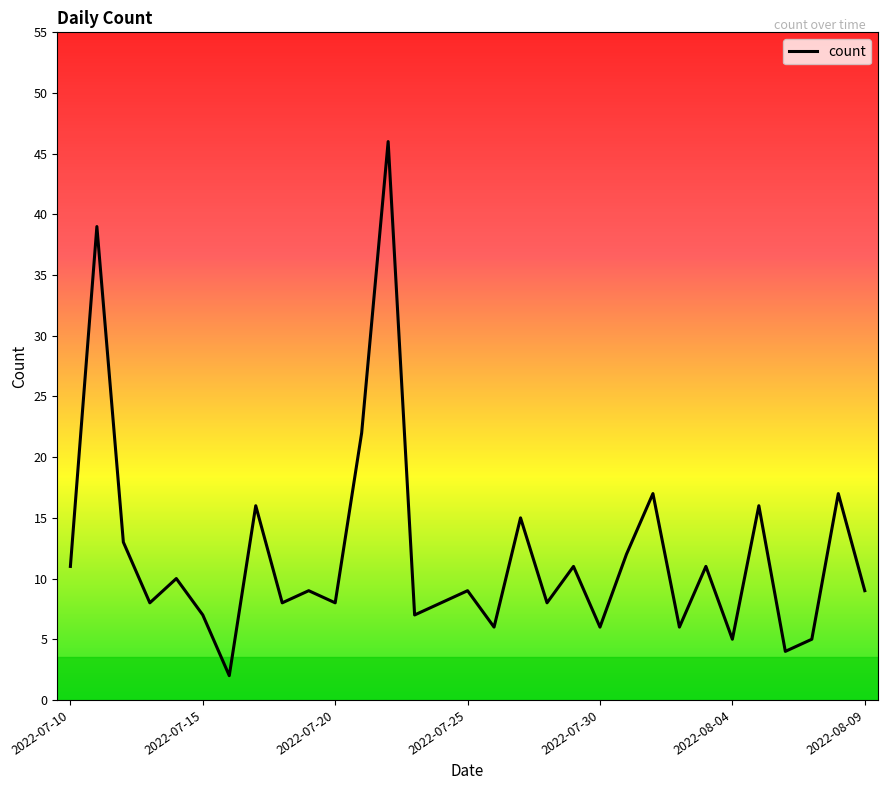

What is the difference between the maximum and minimum values?

44